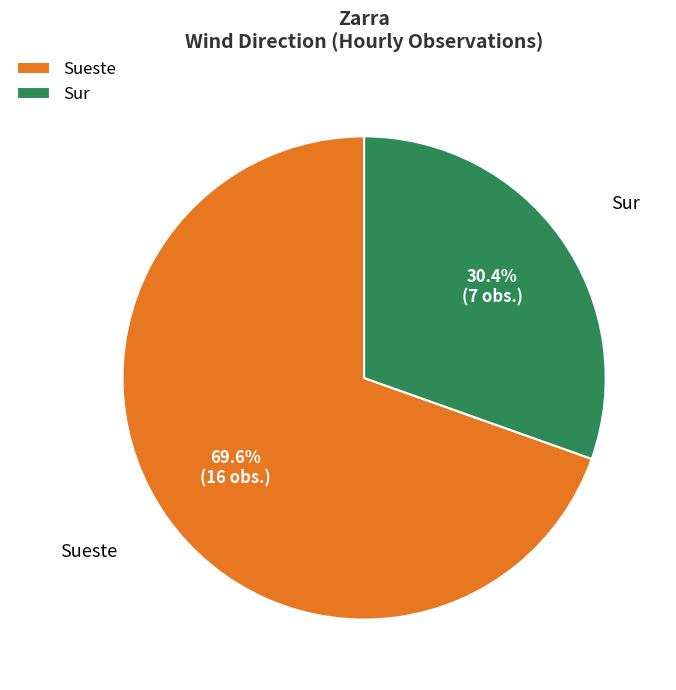

Does any single category account for the majority?

Yes